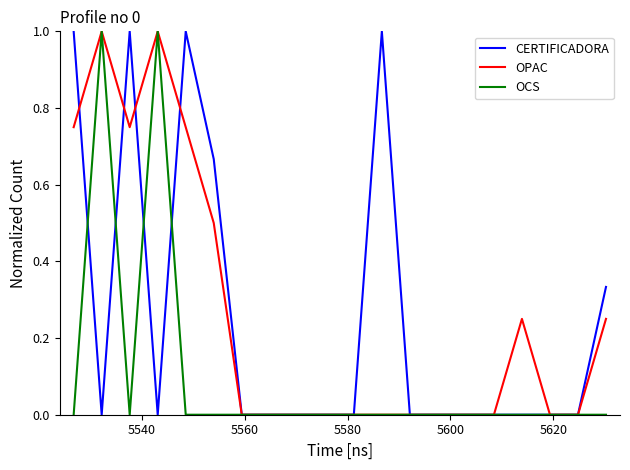

True or false: OPAC has more than 1 points higher than both neighbors.

True